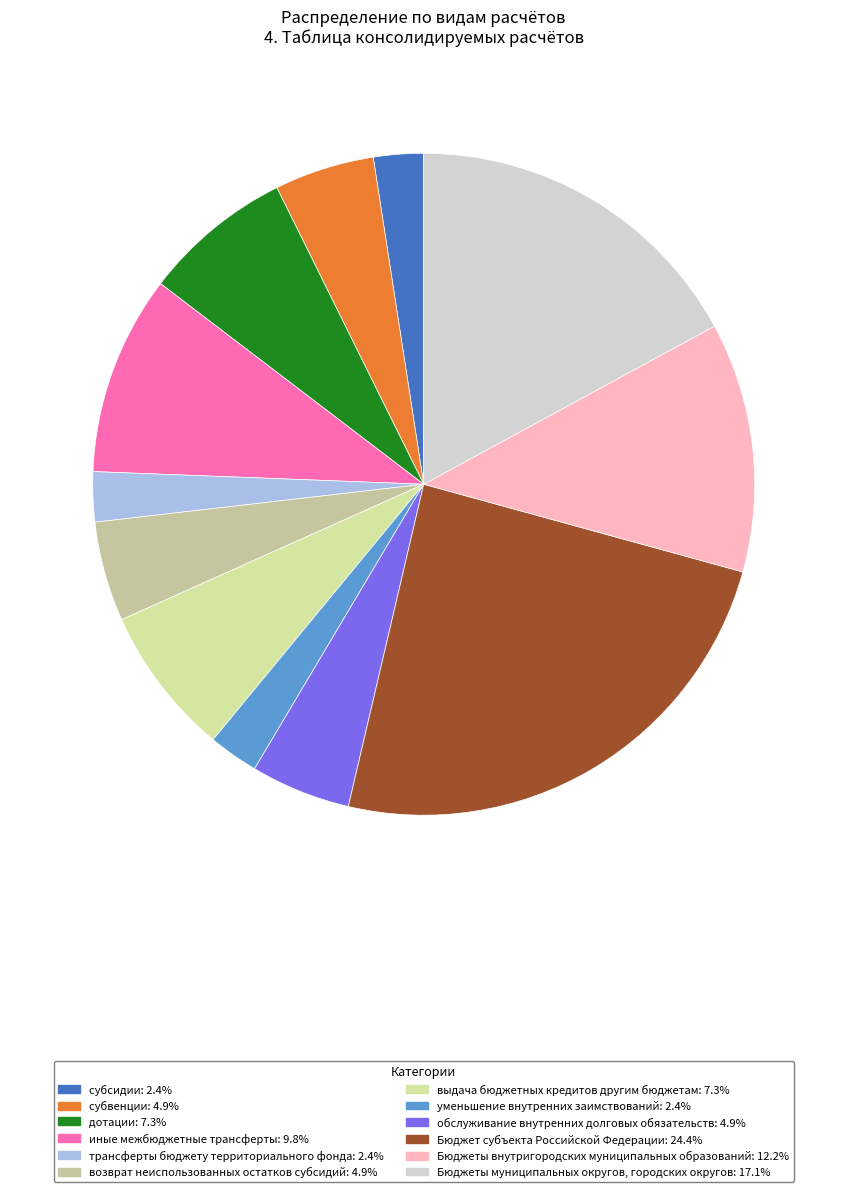

How many slices are in this pie chart?

12